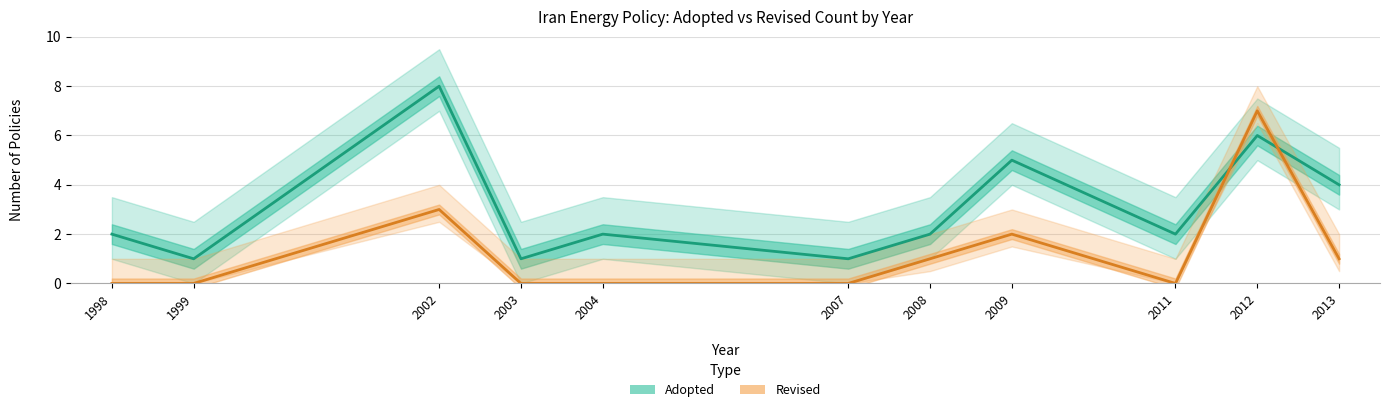

Reading left to right, transcribe all the data shown in this chart.

Adopted: 1998=2	1999=1	2002=8	2003=1	2004=2	2007=1	2008=2	2009=5	2011=2	2012=6	2013=4
Revised: 1998=0	1999=0	2002=3	2003=0	2004=0	2007=0	2008=1	2009=2	2011=0	2012=7	2013=1